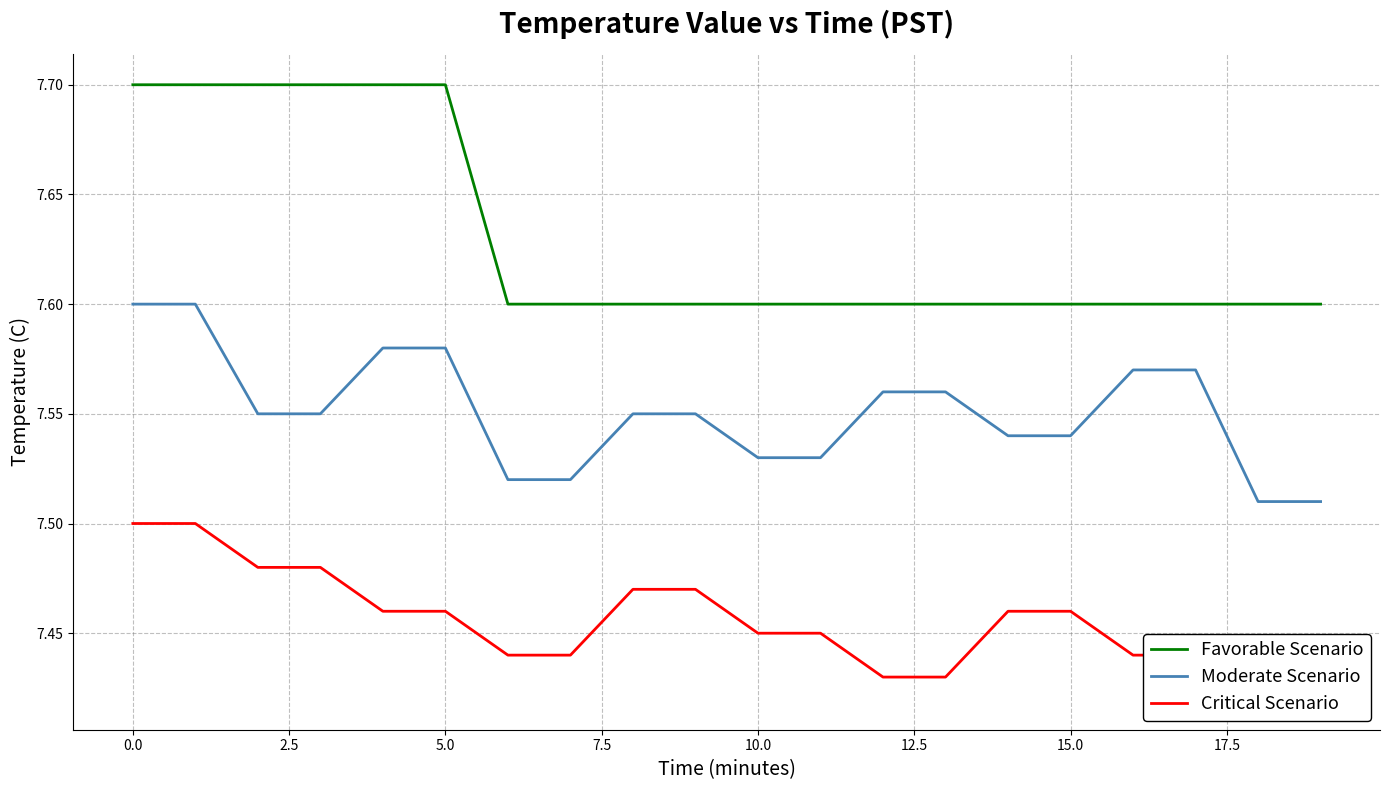

Is it true that Favorable Scenario equals 10.0 at 10.0?

False